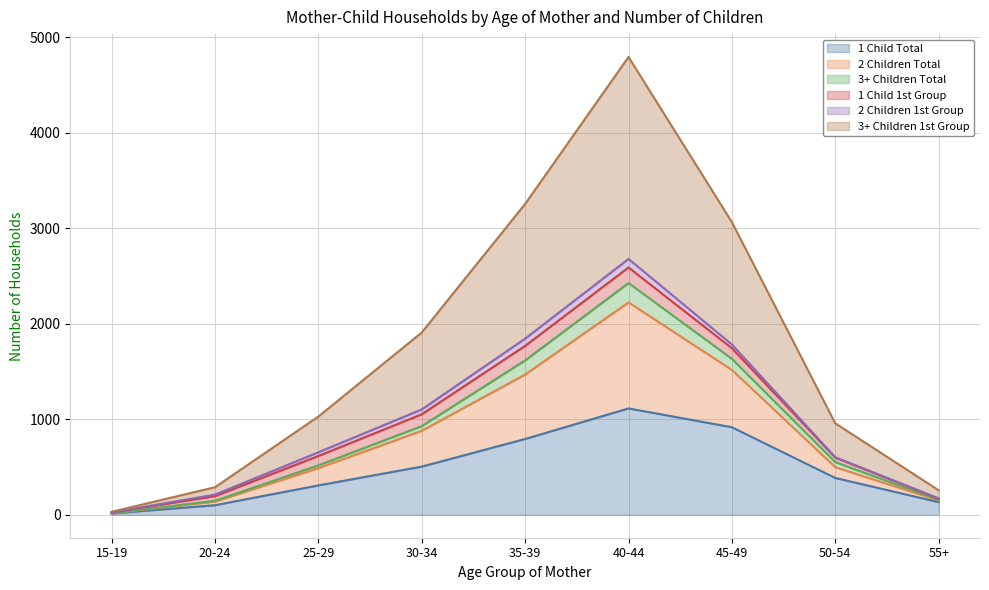

What are all the series names shown in the legend?

1 Child Total, 2 Children Total, 3+ Children Total, 1 Child 1st Group, 2 Children 1st Group, 3+ Children 1st Group